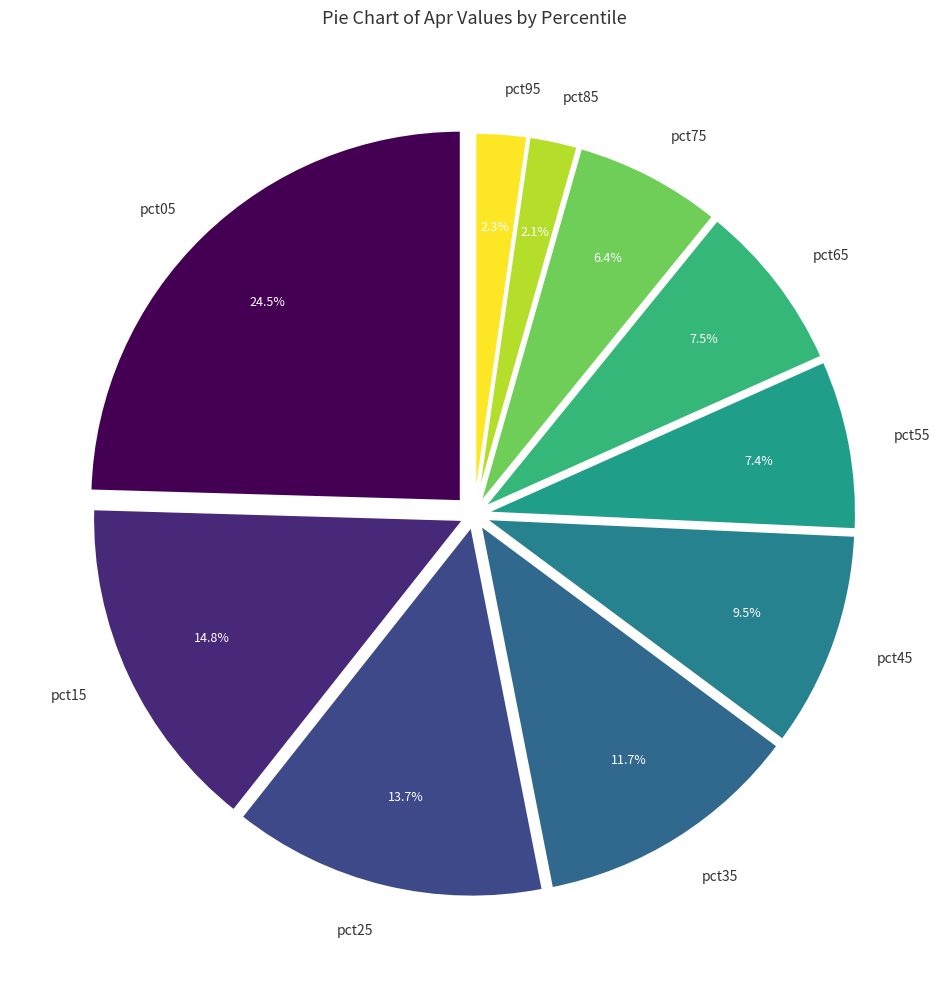

Count the number of slices in the pie.

10